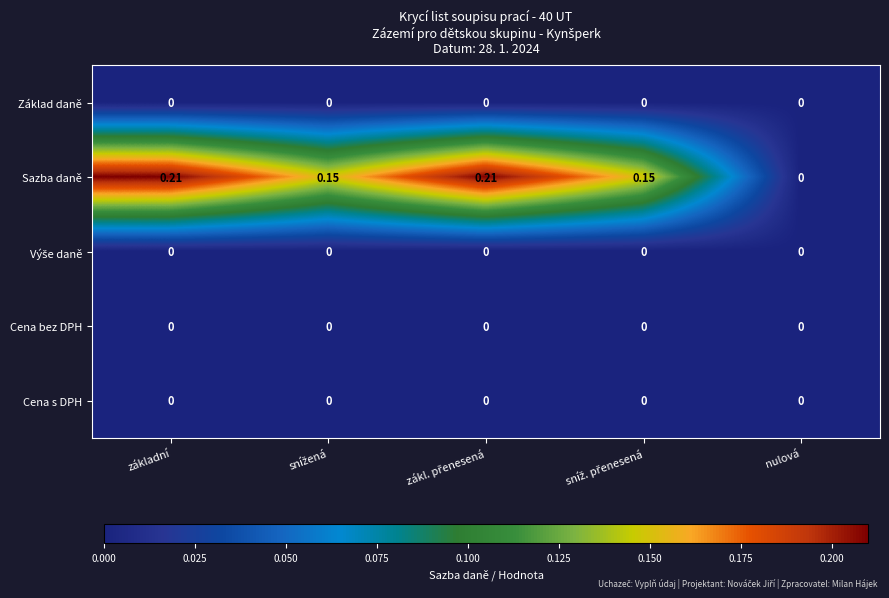

Which series has the largest range (max minus min)?

Sazba daně